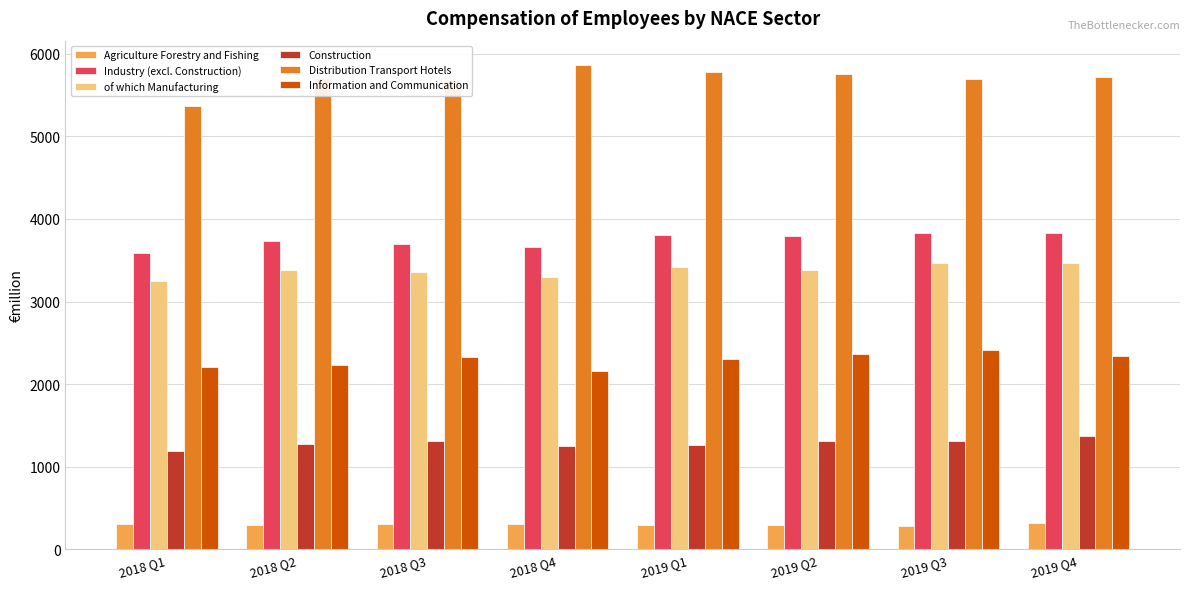

How many bars are there in each group?

6